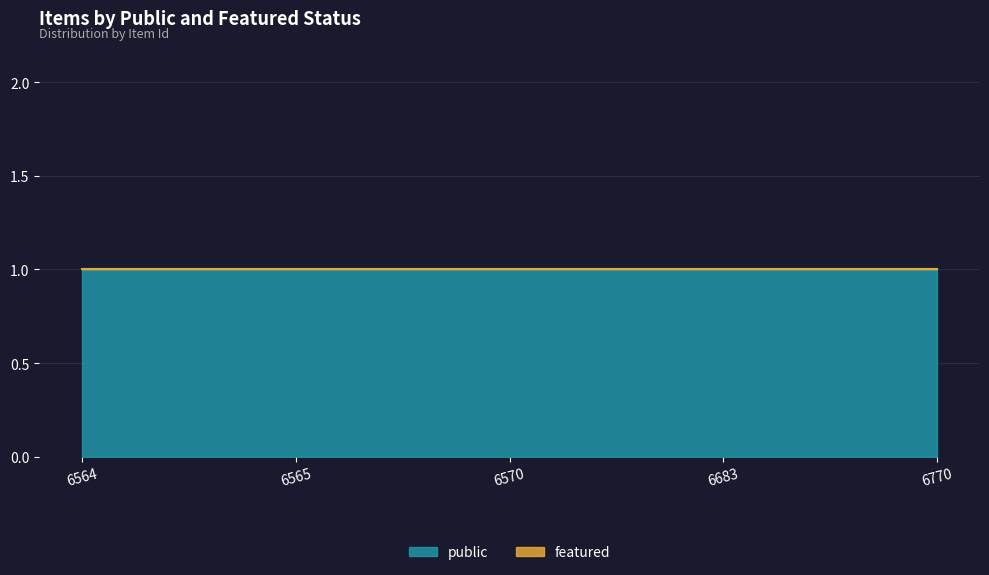

What are all the series names shown in the legend?

public, featured